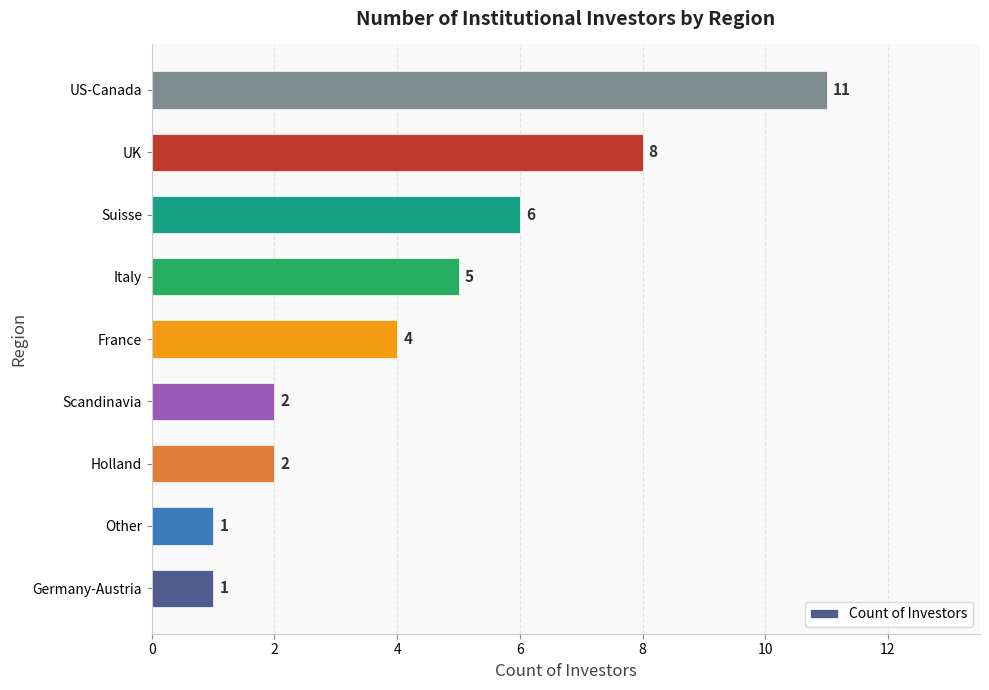

The value at Other is 0. True or false?

False